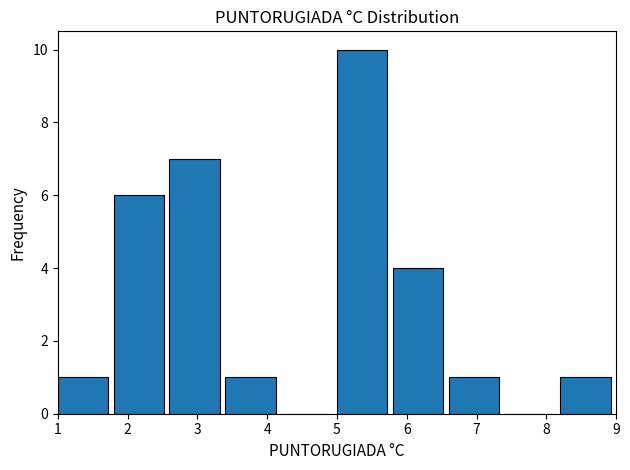

Reading left to right, transcribe this chart: for each bar, give the range it covers on the x-axis and its height. The values are not printed on the chart, so give them approximately, as read against the axis.

1.0 to 1.8: 1
1.8 to 2.6: 6
2.6 to 3.4: 7
3.4 to 4.2: 1
4.2 to 5.0: 0
5.0 to 5.8: 10
5.8 to 6.6: 4
6.6 to 7.4: 1
7.4 to 8.2: 0
8.2 to 9.0: 1